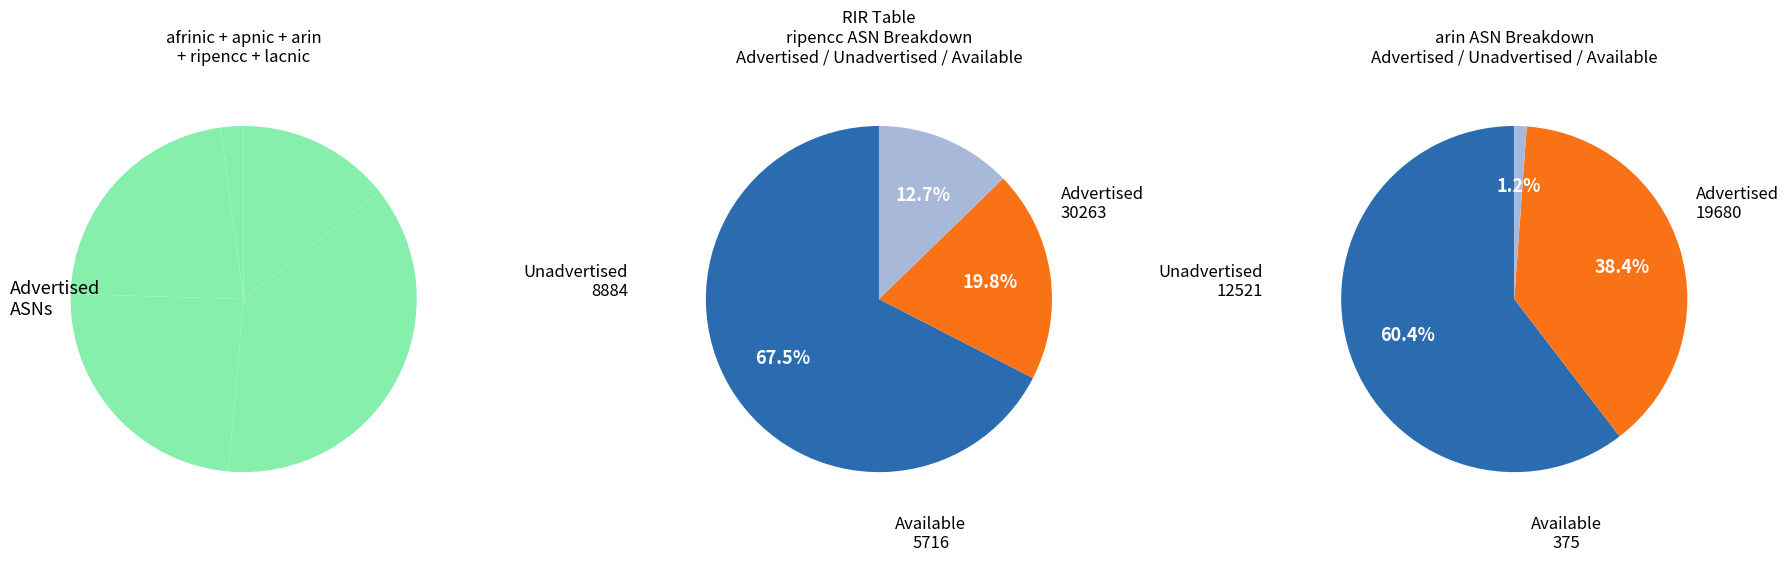

To the nearest percent, what is the difference between the largest and smallest slice percentages?

34%